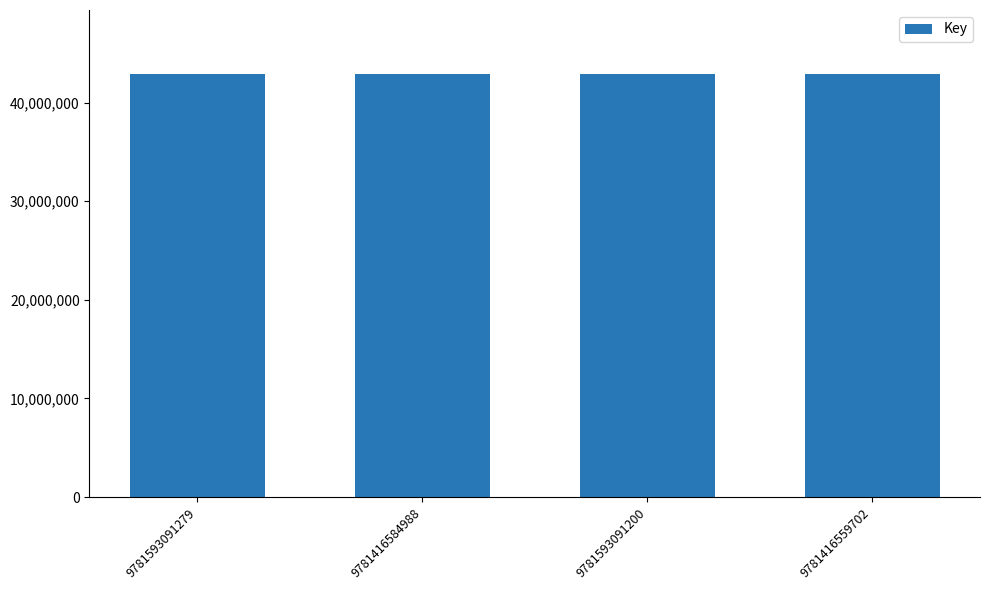

Does the chart contain any negative values?

No